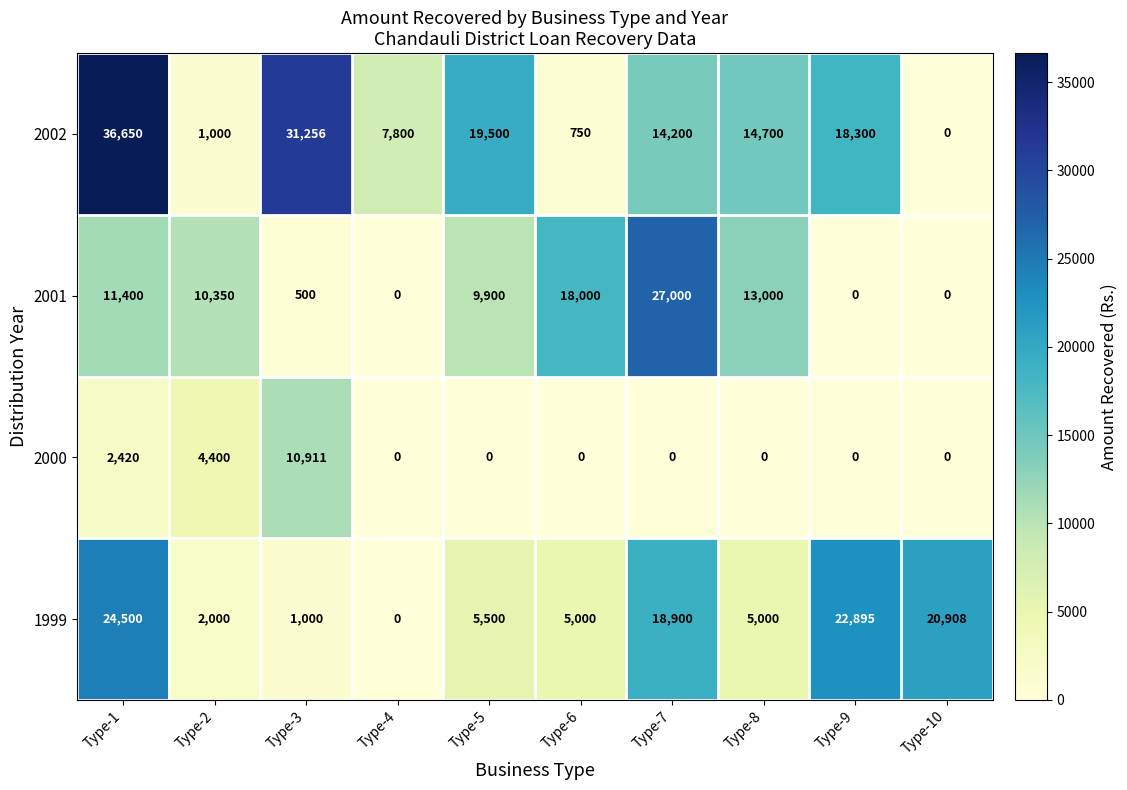

Rank the series at Type-10 from lowest to highest value.

2000, 2001, 2002, 1999